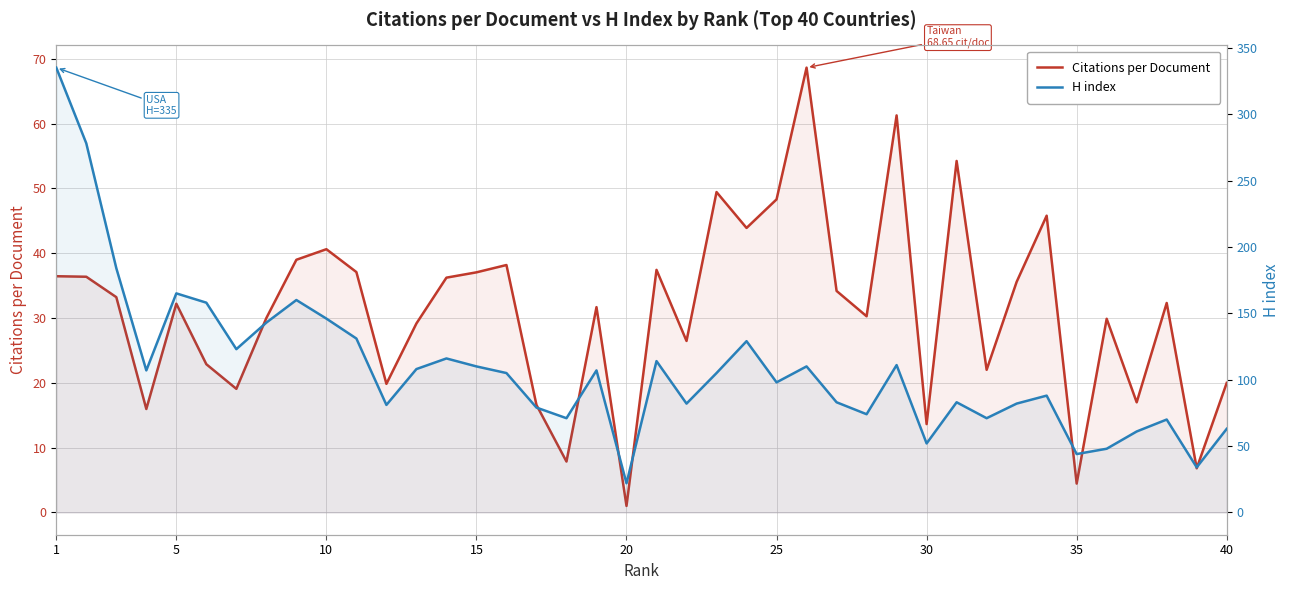

How many categories are shown in the chart?

40